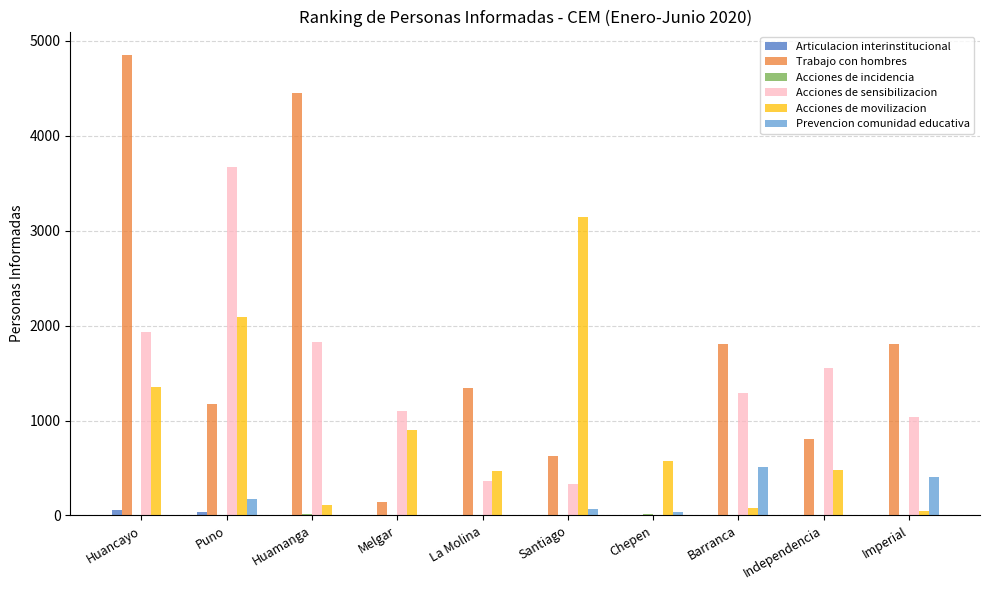

How many values in Acciones de sensibilizacion are above zero?

9